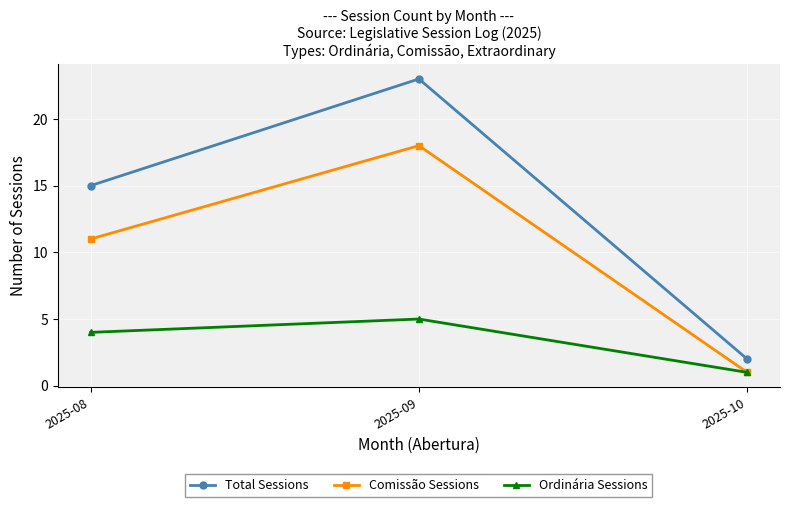

Count the number of data series in this chart.

3